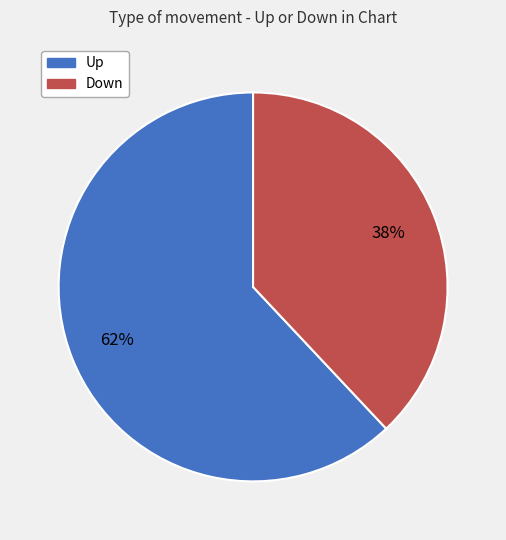

Do Down and Up together represent more than half of the pie?

Yes